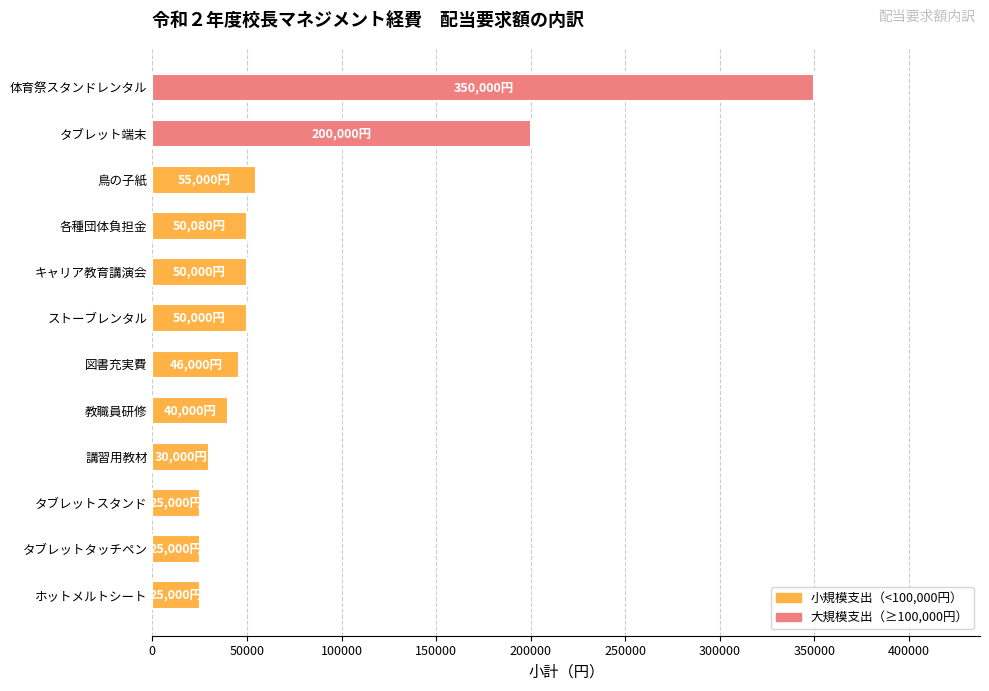

What is the average value?

78840